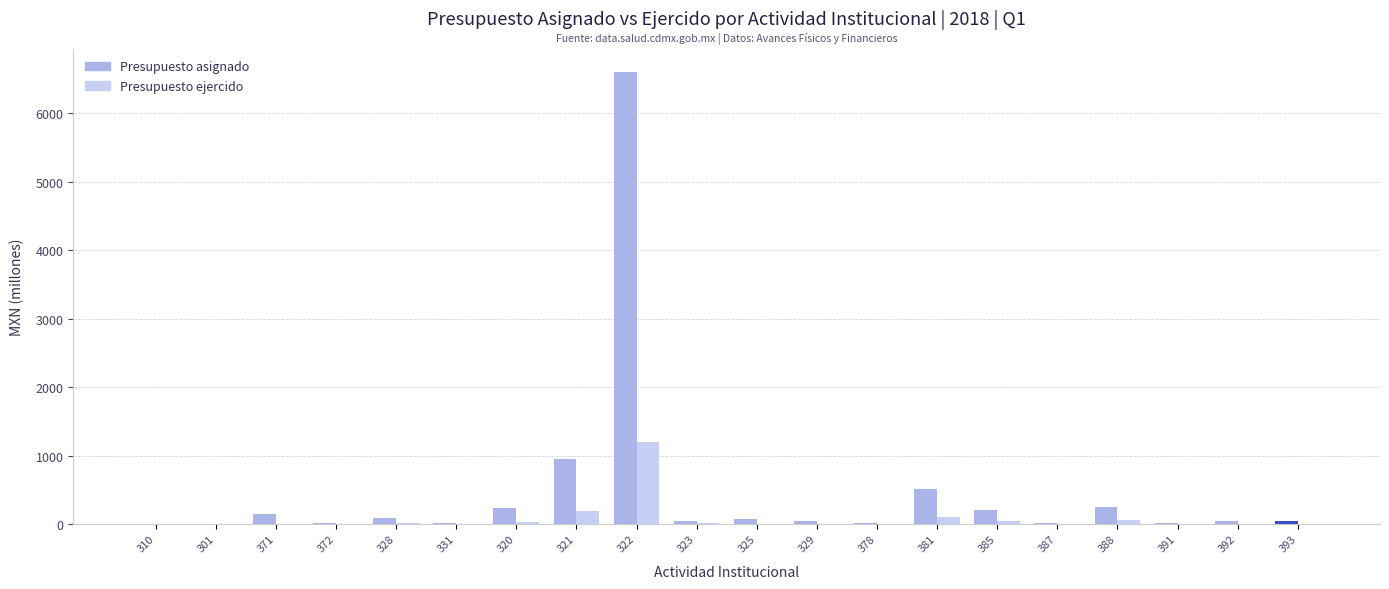

True or false: Presupuesto ejercido has a value of 13.2 at 388.

False